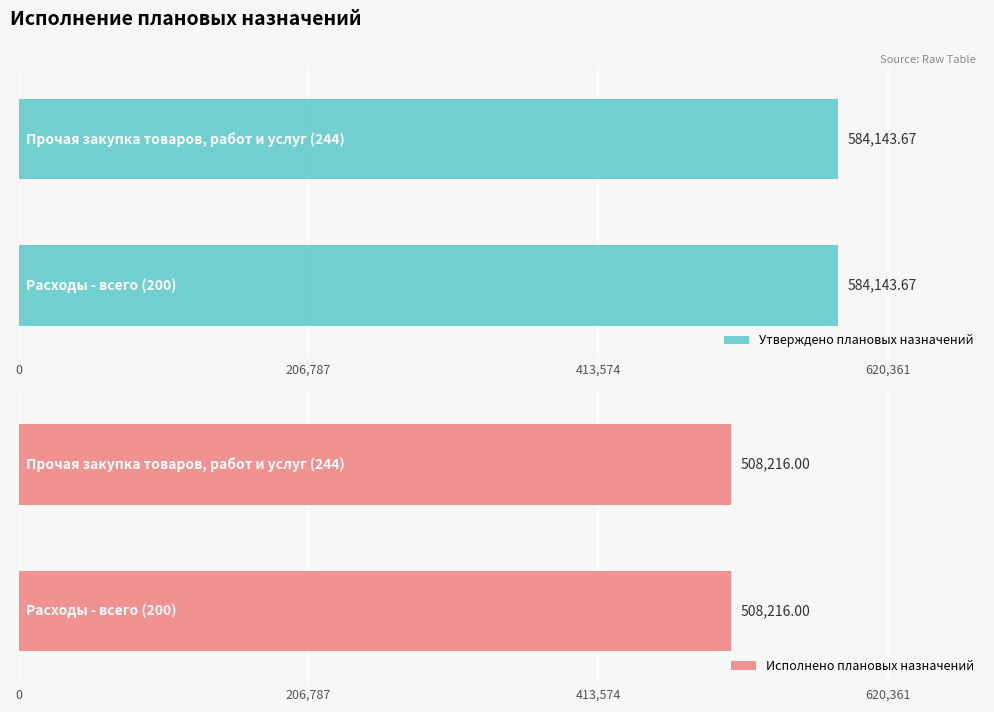

What is the value of the Утверждено плановых назначений bar at the 2nd from the left?

584143.7